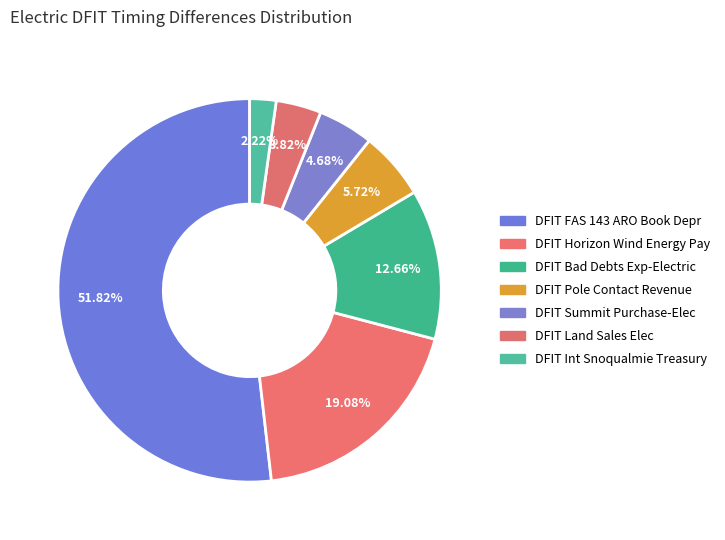

Count the number of slices in the pie.

7